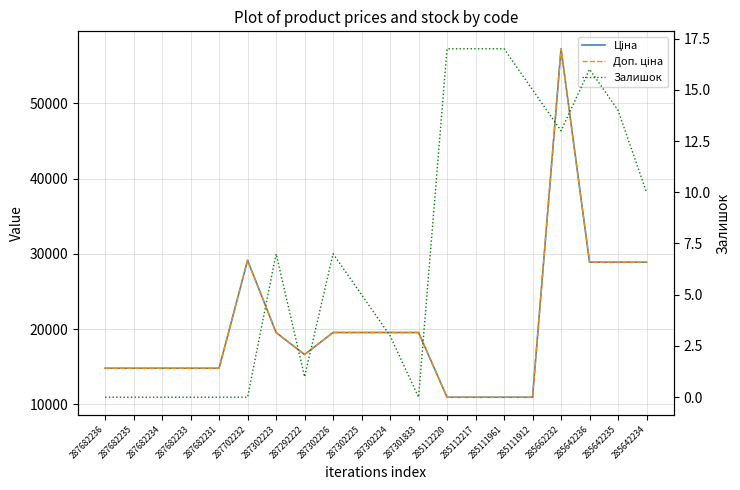

Is it true that Доп. ціна equals 22309.0 at 287682234?

False